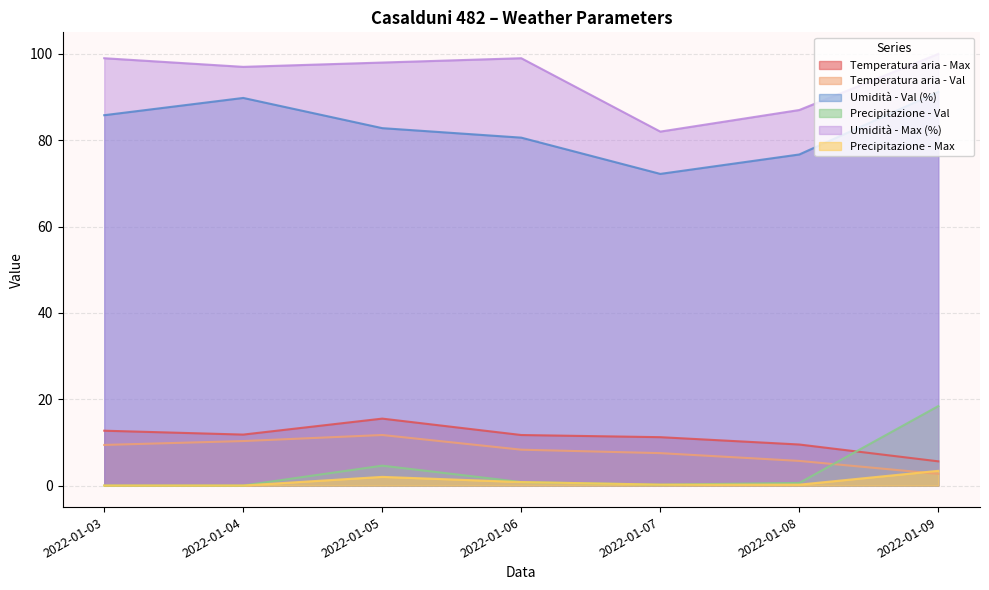

The Precipitazione - Max series shows 2.0 at 2022-01-05. True or false?

True